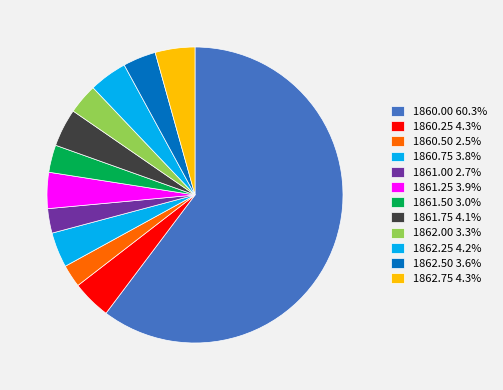

How many segments does this pie chart have?

12